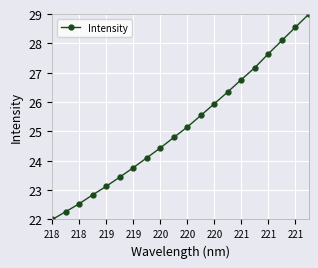

Reading left to right, extract all data points from this chart.

22.0	22.3	22.5	22.8	23.1	23.4	23.8	24.1	24.4	24.8	25.2	25.5	25.9	26.4	26.8	27.2	27.6	28.1	28.6	29.0